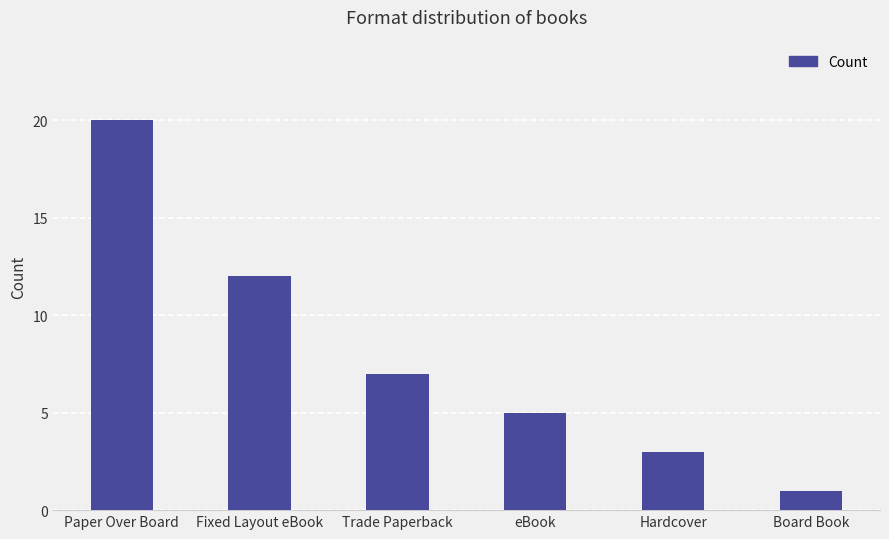

How many bars are there in total?

6